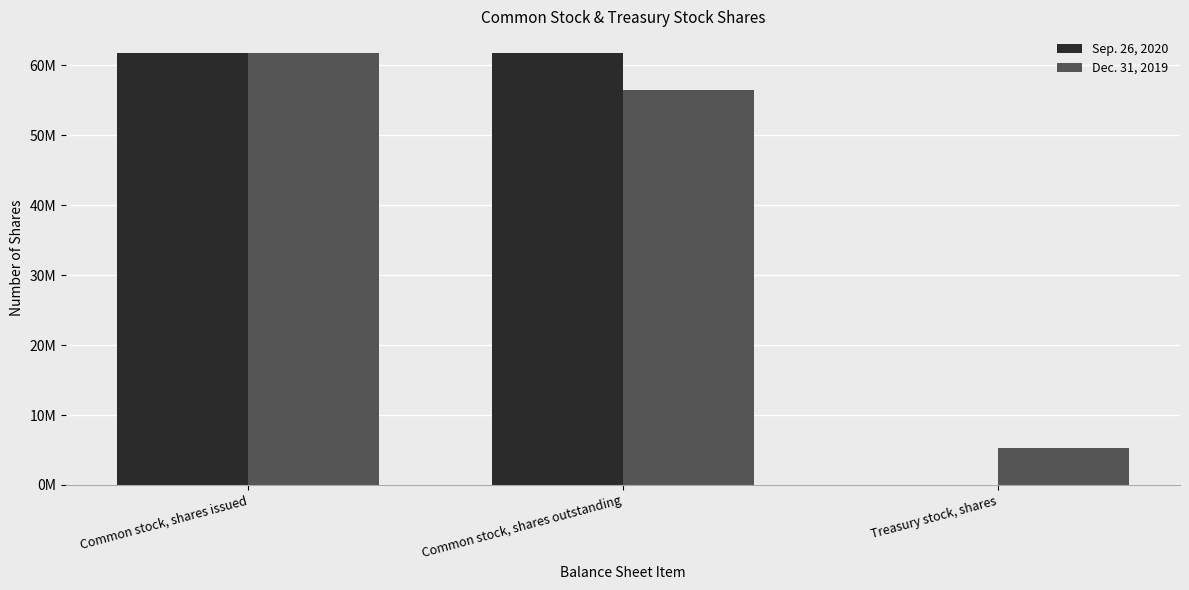

Are the bars grouped side by side (vs. stacked)?

Yes